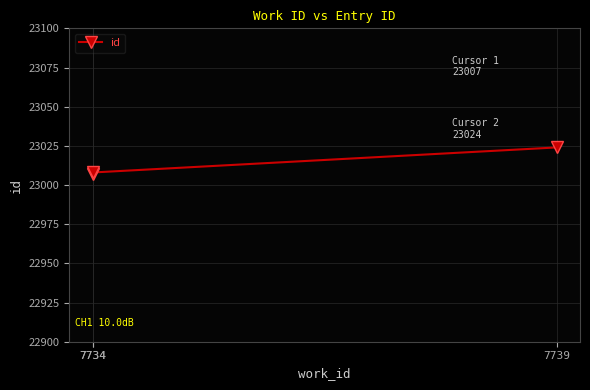

Is it true that the value at 7734 is 23007?

True